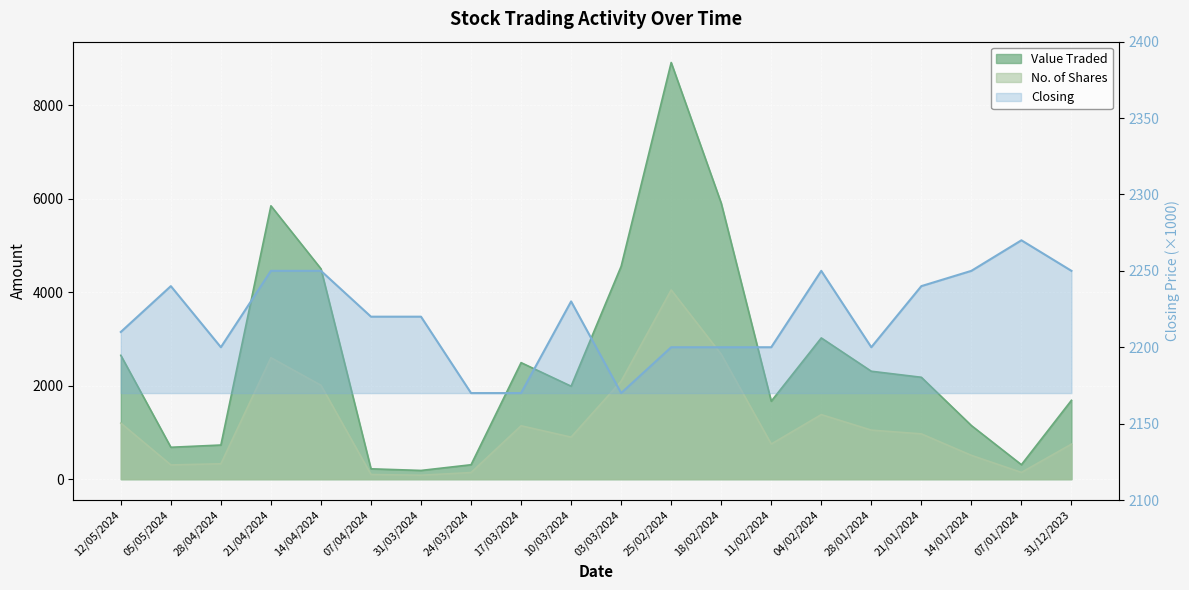

True or false: No. of Shares and Closing intersect in this chart.

True